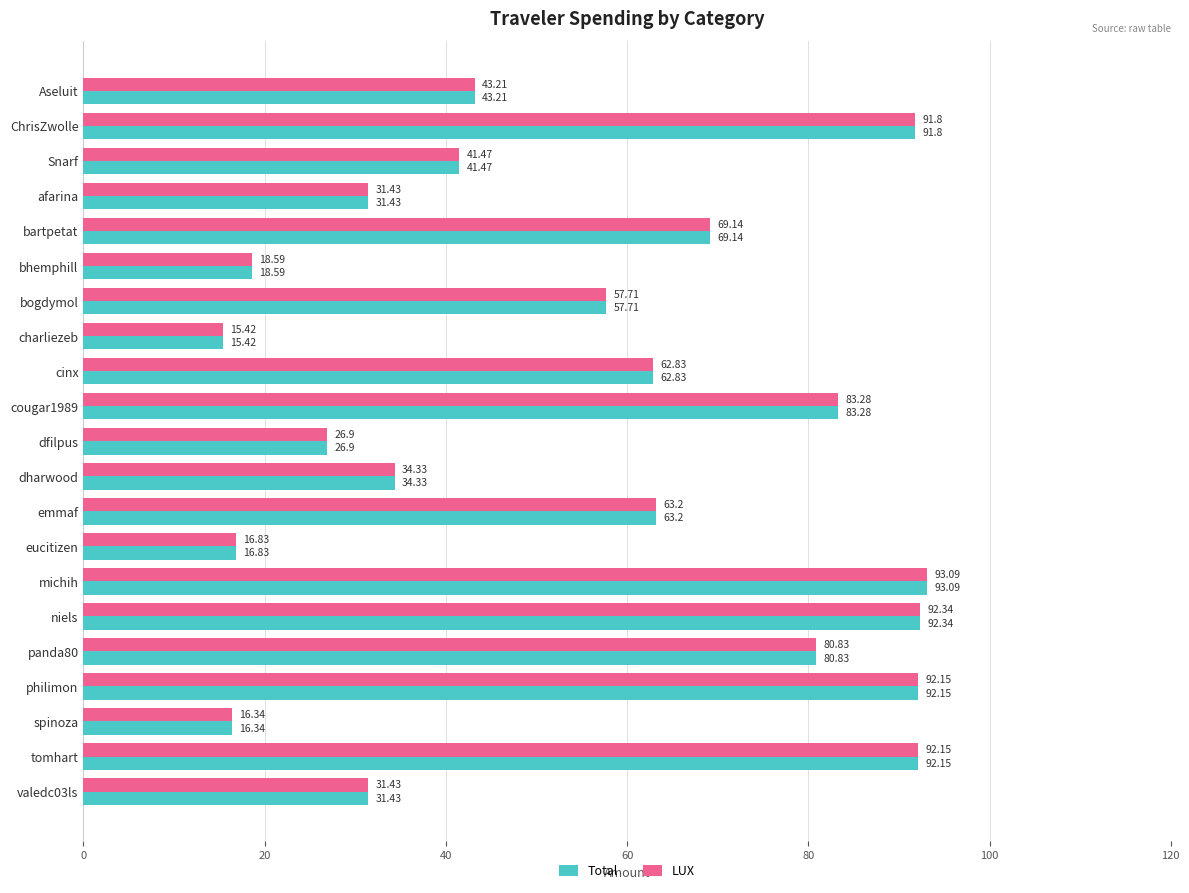

How many categories are shown in the chart?

21